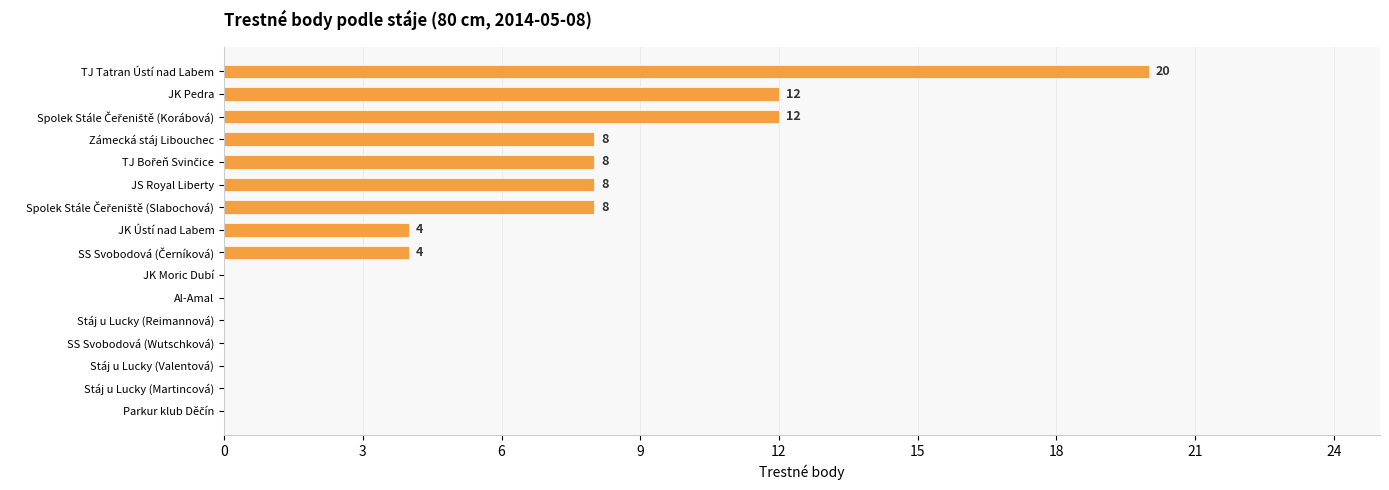

What value does the data have at Zámecká stáj Libouchec?

8